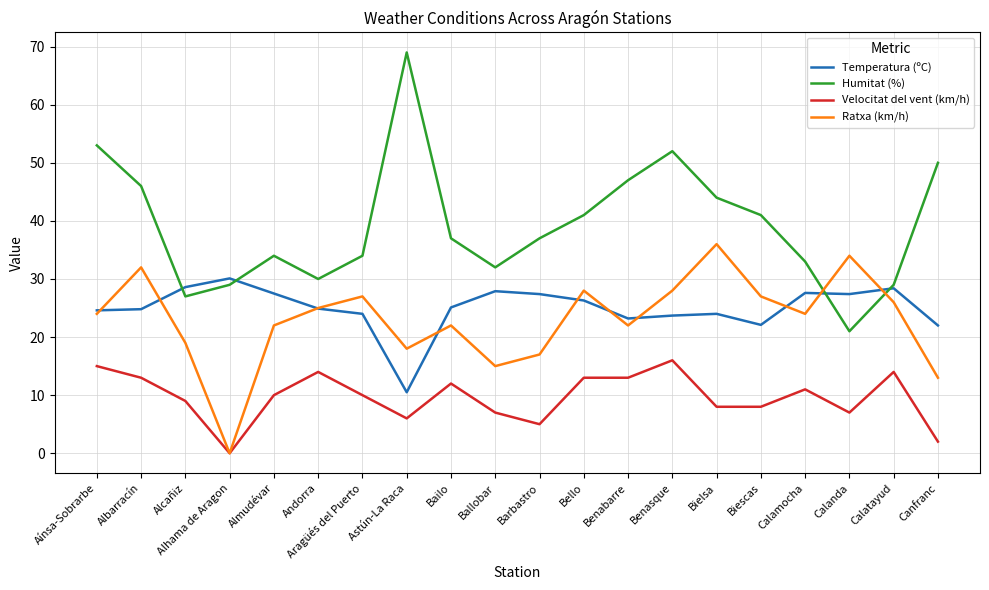

Is it true that Temperatura (ºC) equals 10.4 at Bailo?

False